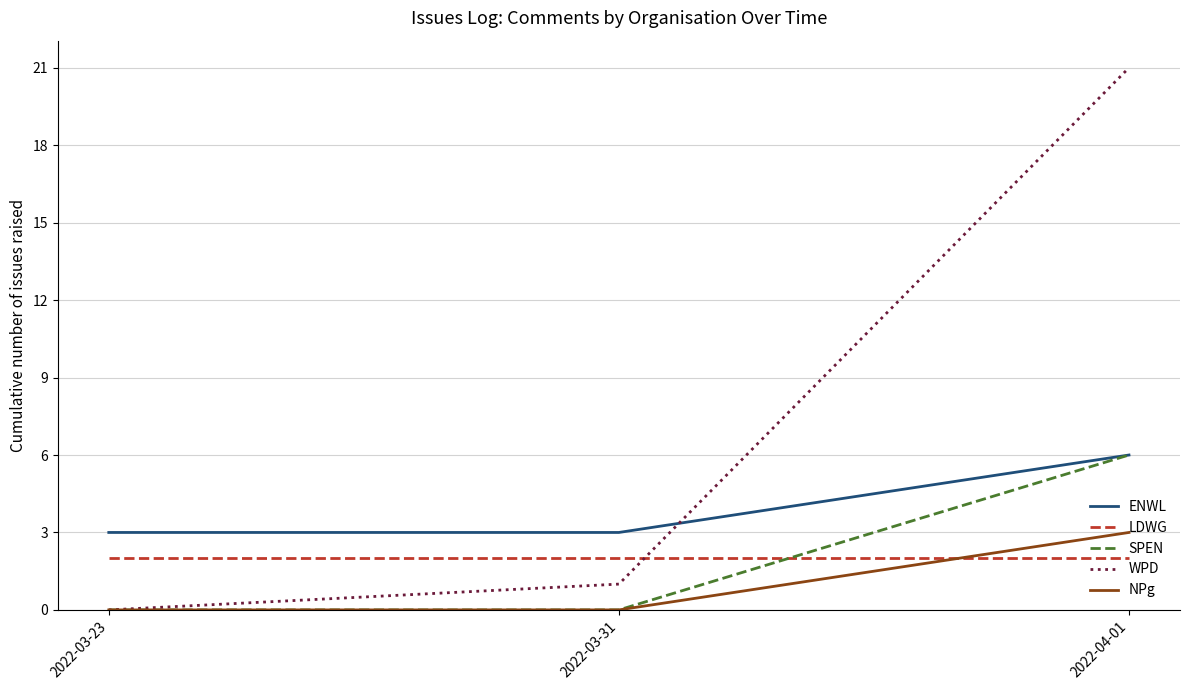

What position from the right is 2022-04-01?

1